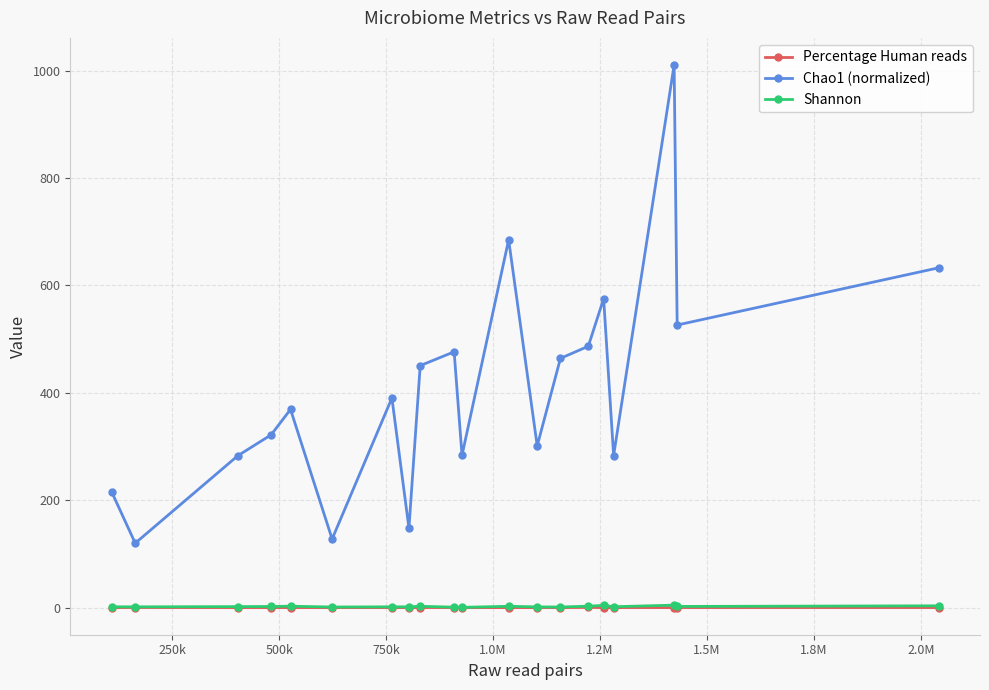

Which series has the widest spread of values?

Chao1 (normalized)